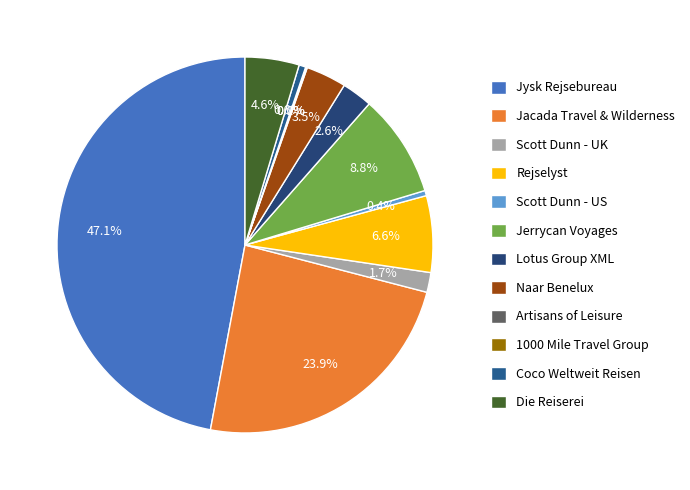

Which category has the biggest portion of the pie?

Jysk Rejsebureau